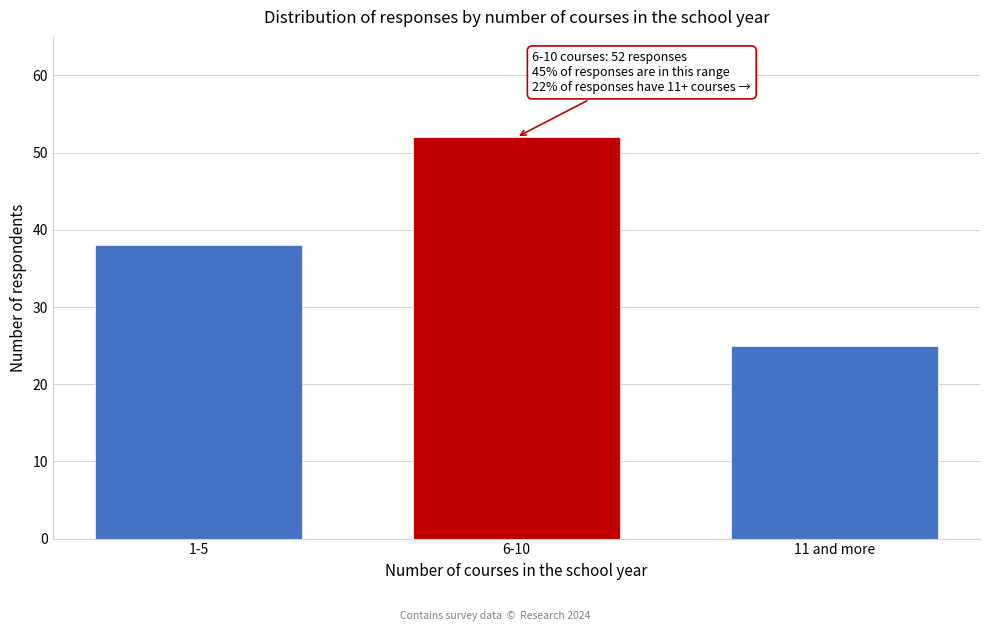

Reading left to right, extract all data points from this chart.

38	52	25